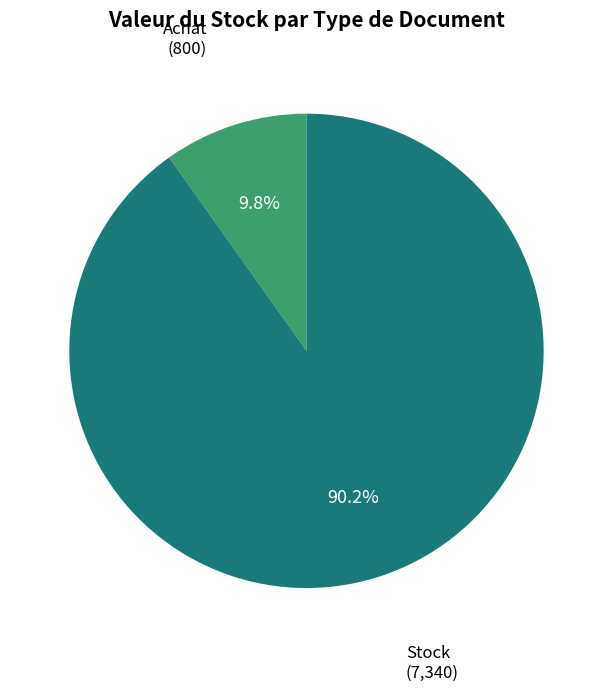

Combined, do Stock and Achat account for over 50%?

Yes